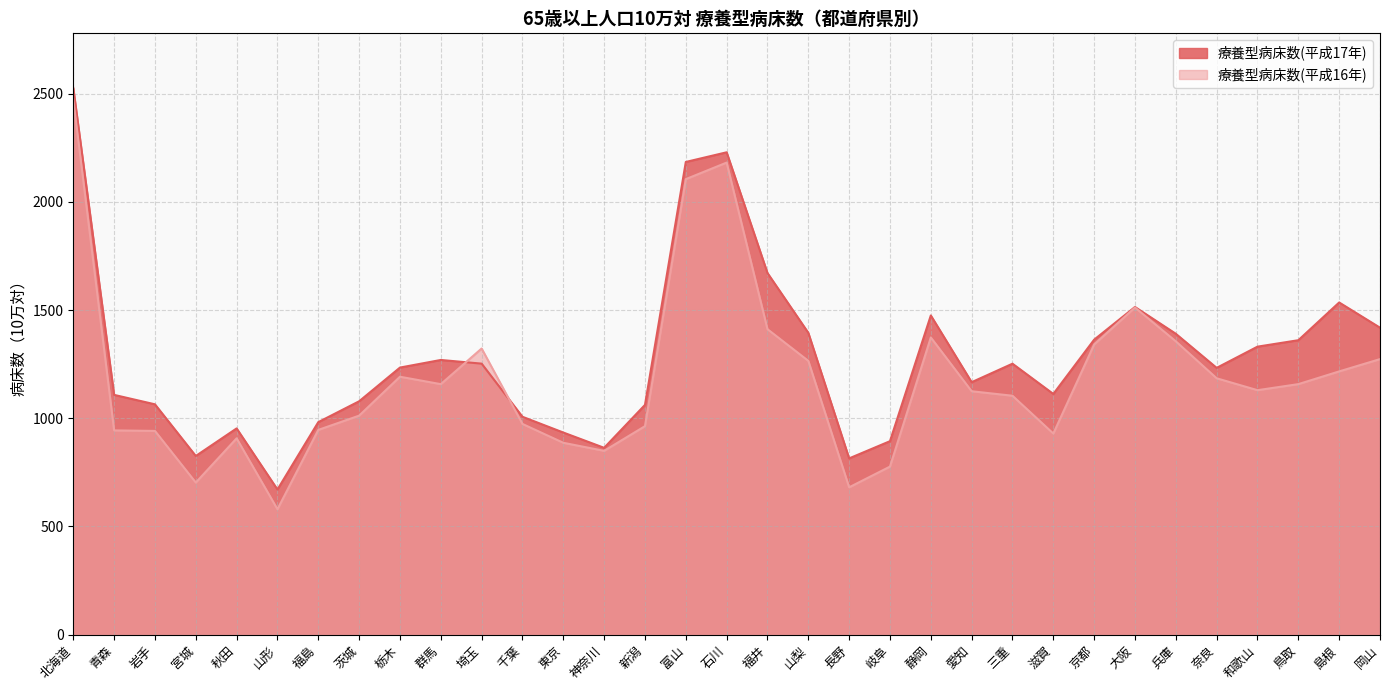

Which series changed the most between 青森 and 長野?

療養型病床数(平成17年)